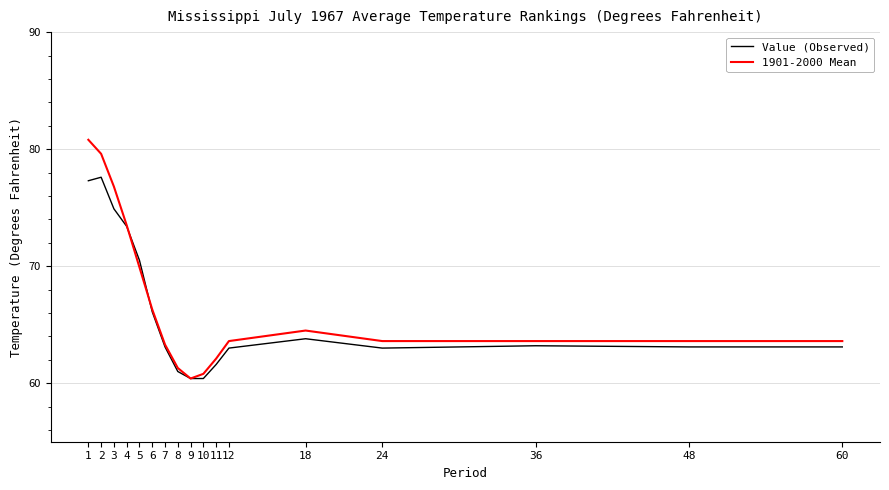

Rank the series by their maximum value, from highest to lowest.

1901-2000 Mean, Value (Observed)